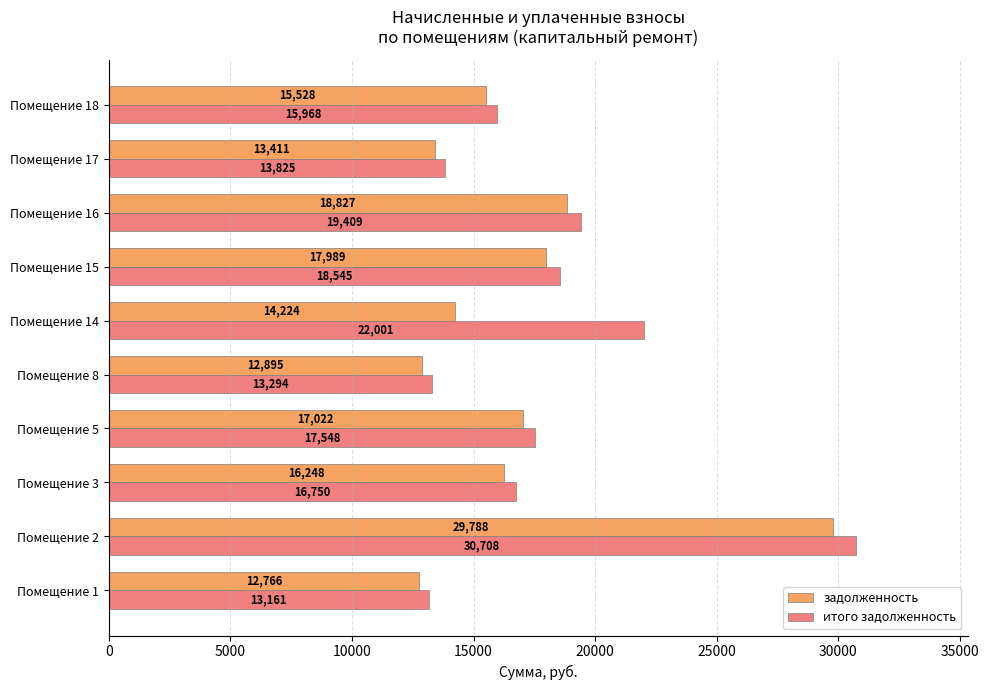

Where is задолженность nearest to the value 21277?

Помещение 16